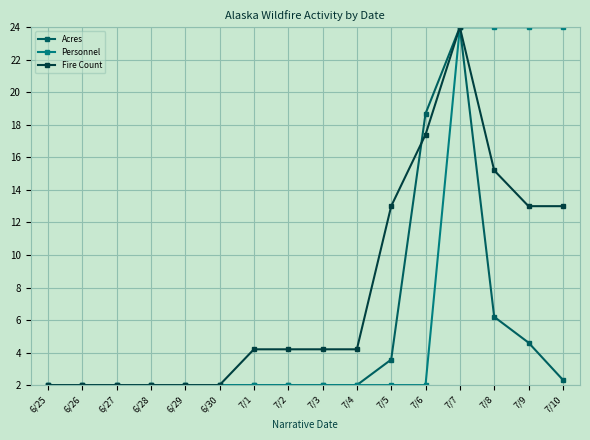

Which category has the highest value in the Fire Count series?

7/7